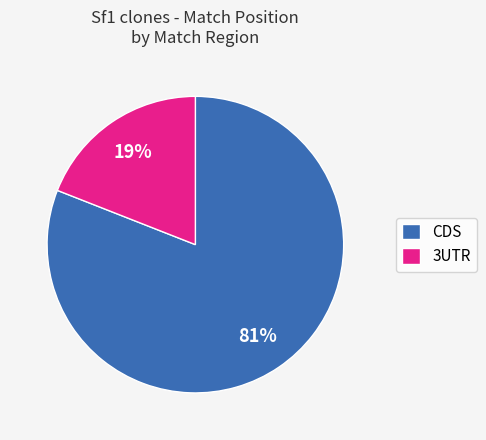

Do CDS and 3UTR together represent more than half of the pie?

Yes